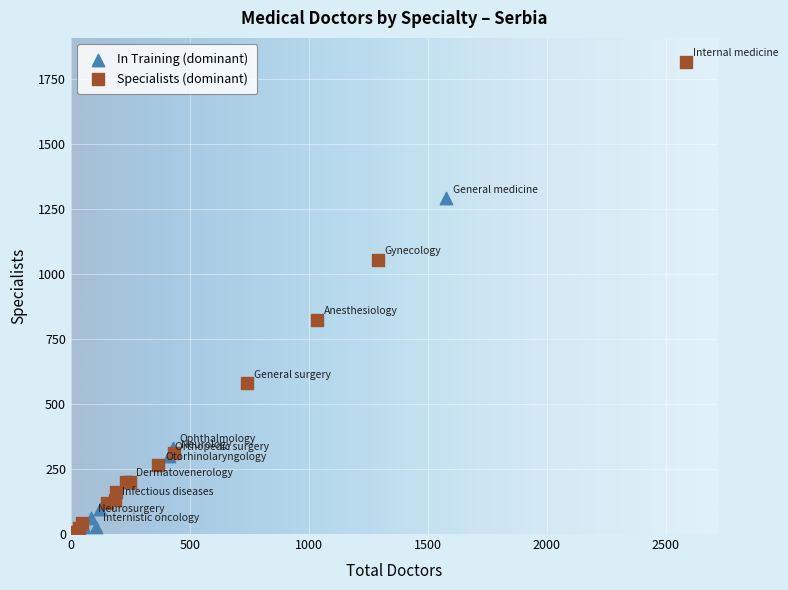

What are all the series names shown in the legend?

In Training (dominant), Specialists (dominant)